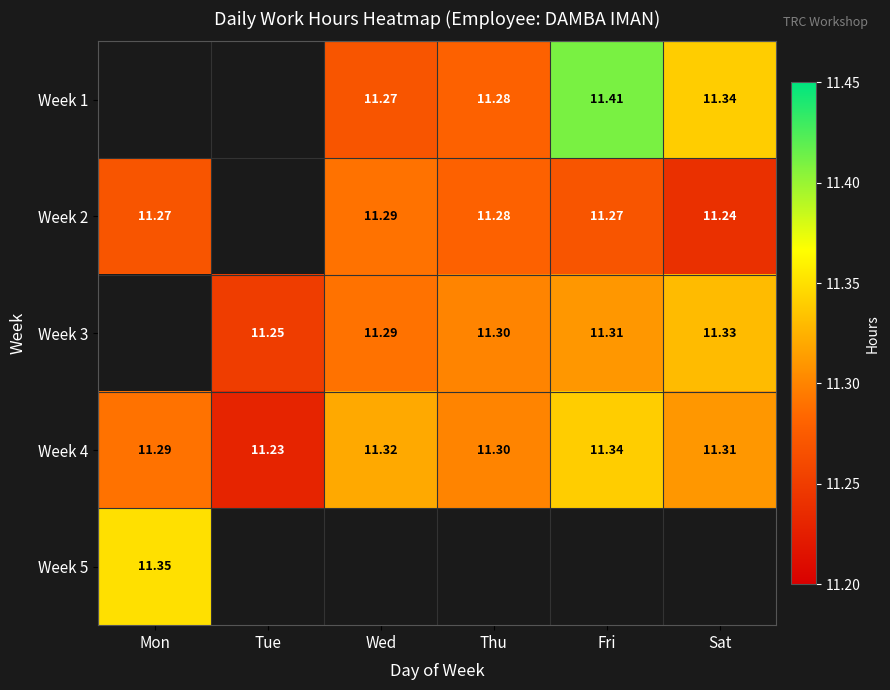

Where is Week 4 nearest to the value 11?

Tue